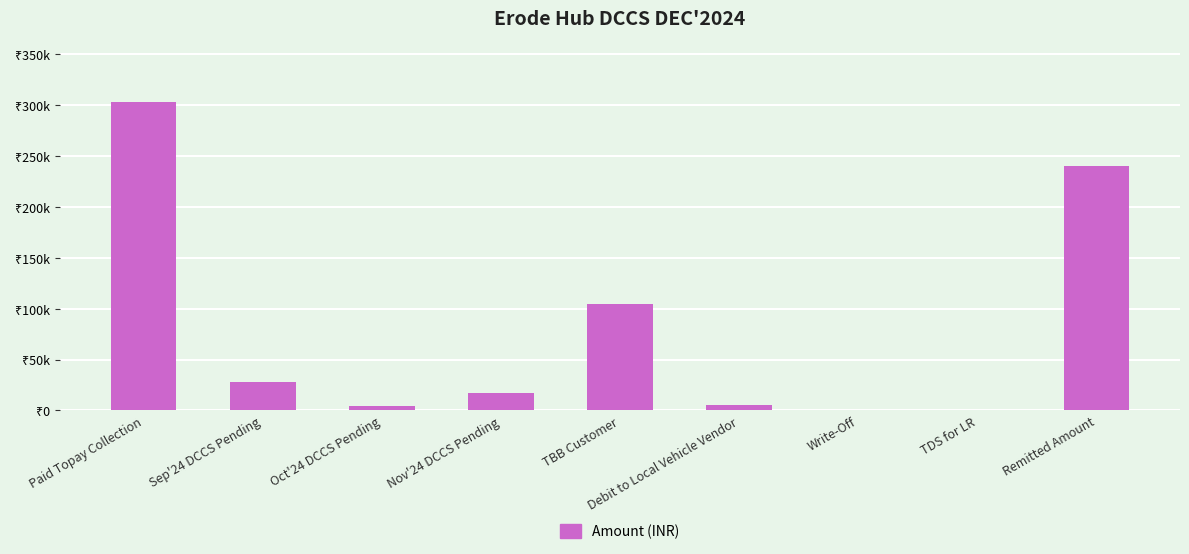

The value at Sep'24 DCCS Pending is 27942. True or false?

True